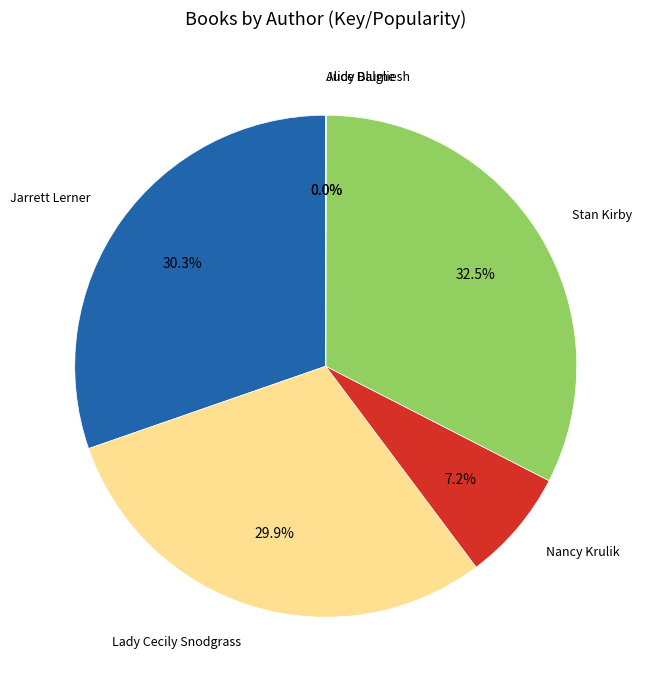

Which slice is the largest?

Stan Kirby